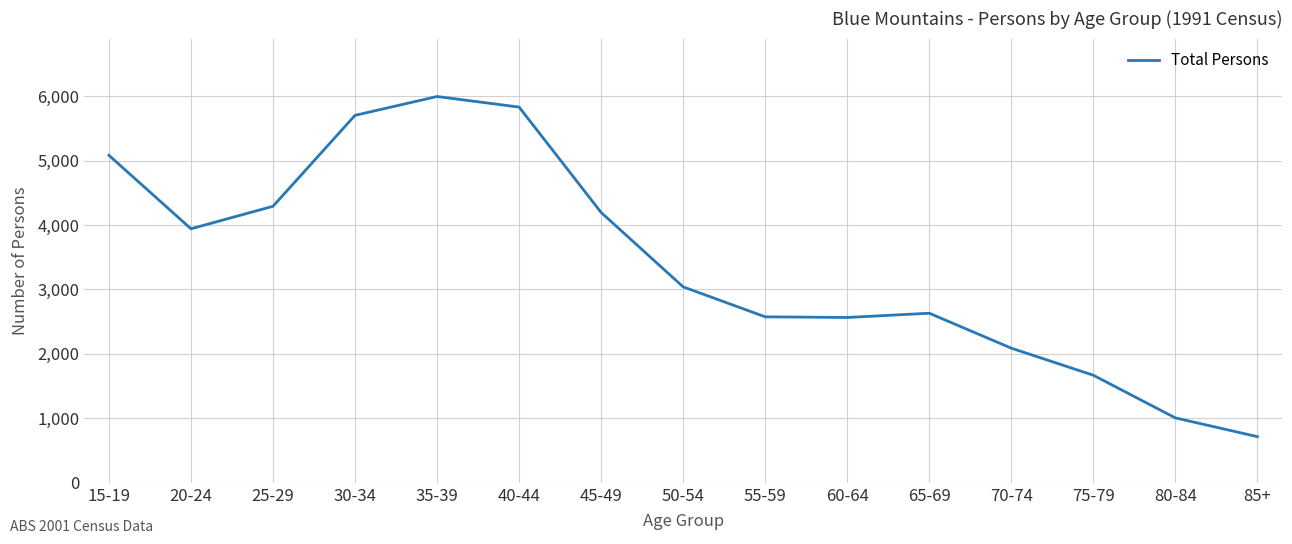

What is the approximate value at 85+?

716